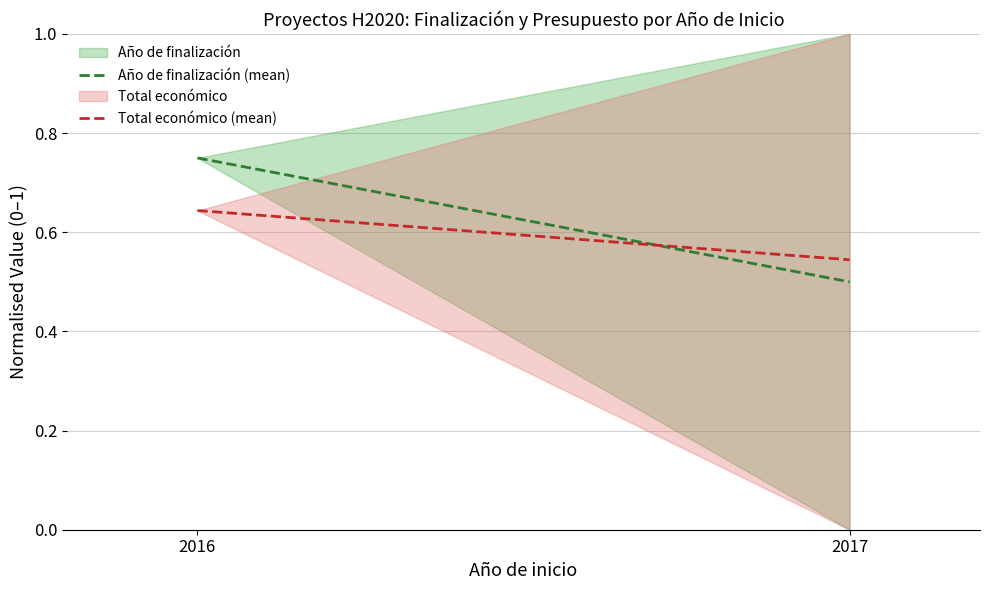

How many lines are shown in the chart?

2